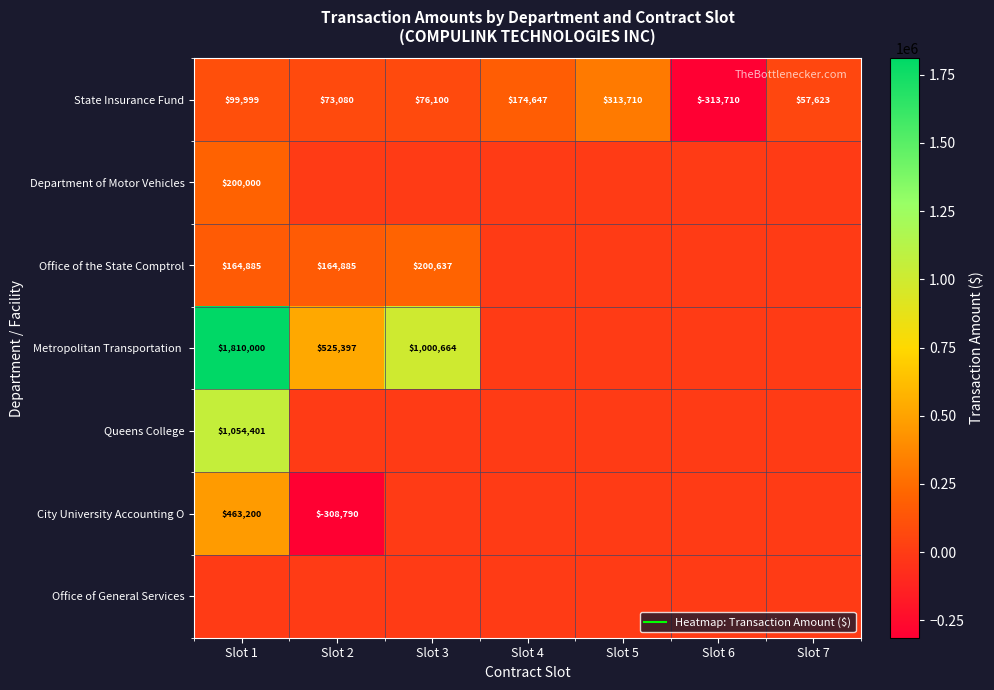

What is the spread (max minus min) of values at Slot 2?

834187.2